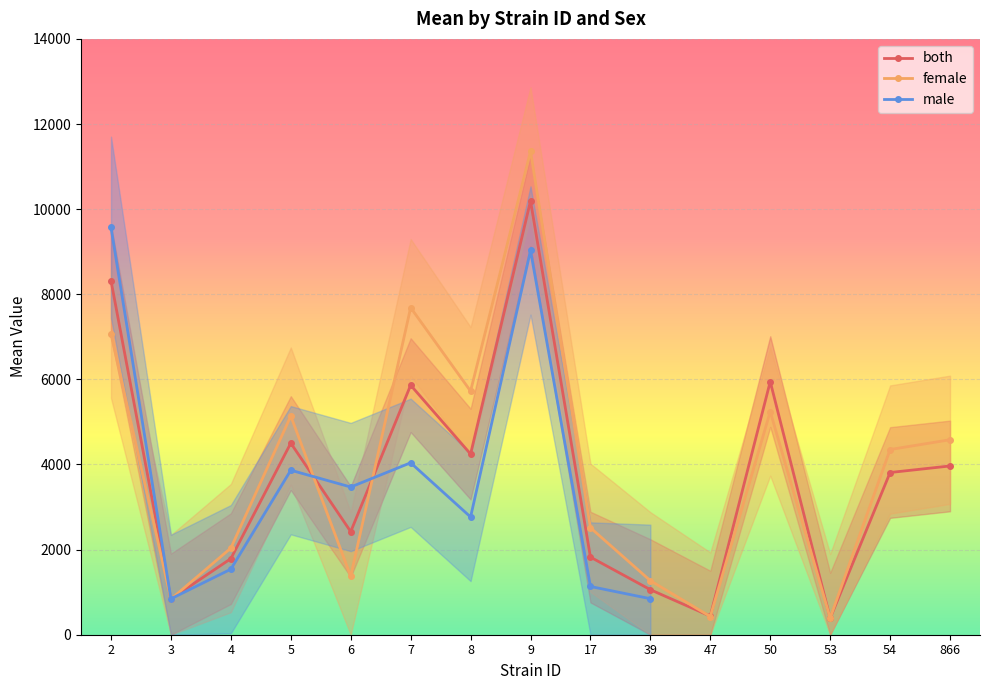

Between 6 and 7, which is larger?

7